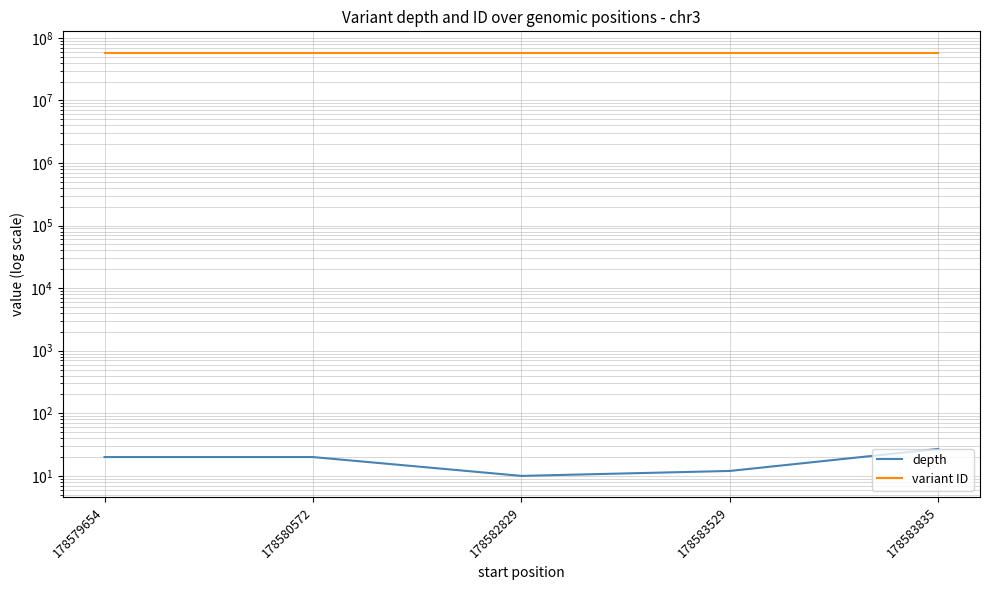

True or false: variant ID has a value of 38848863 at 178583835.

False